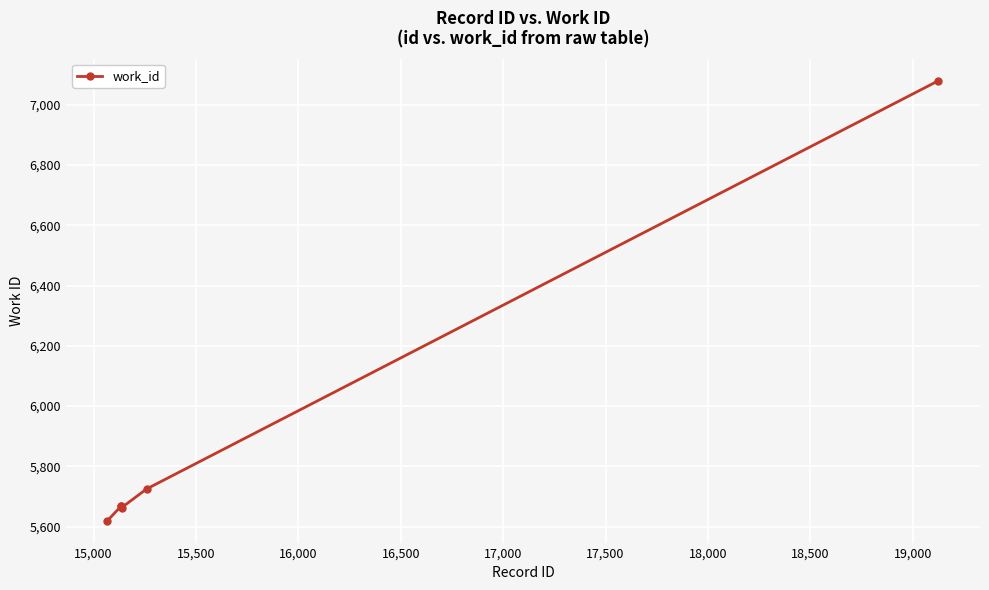

What is the smallest value displayed?

5620